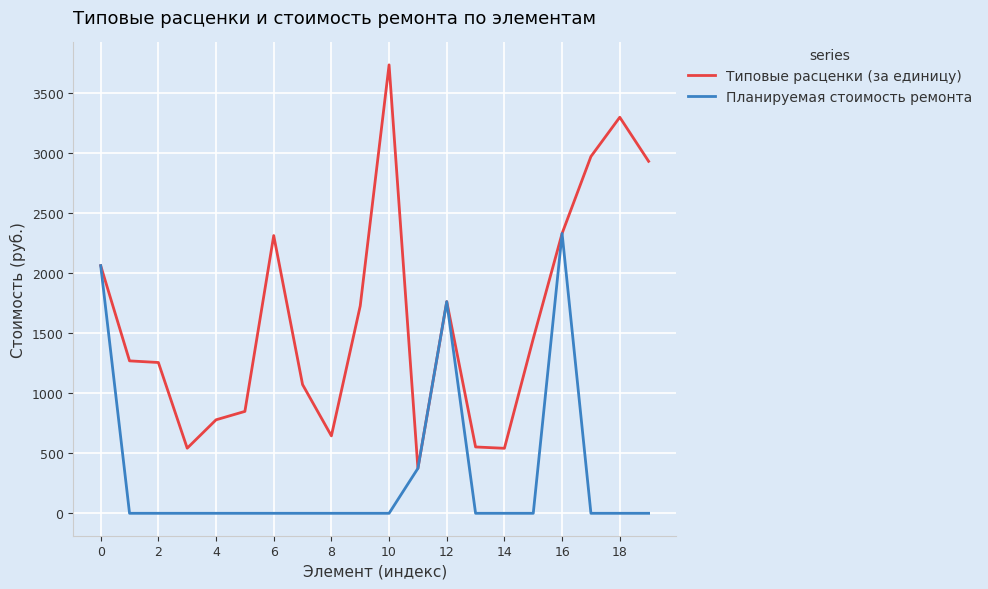

What is the highest value of the Планируемая стоимость ремонта series?

2331.0